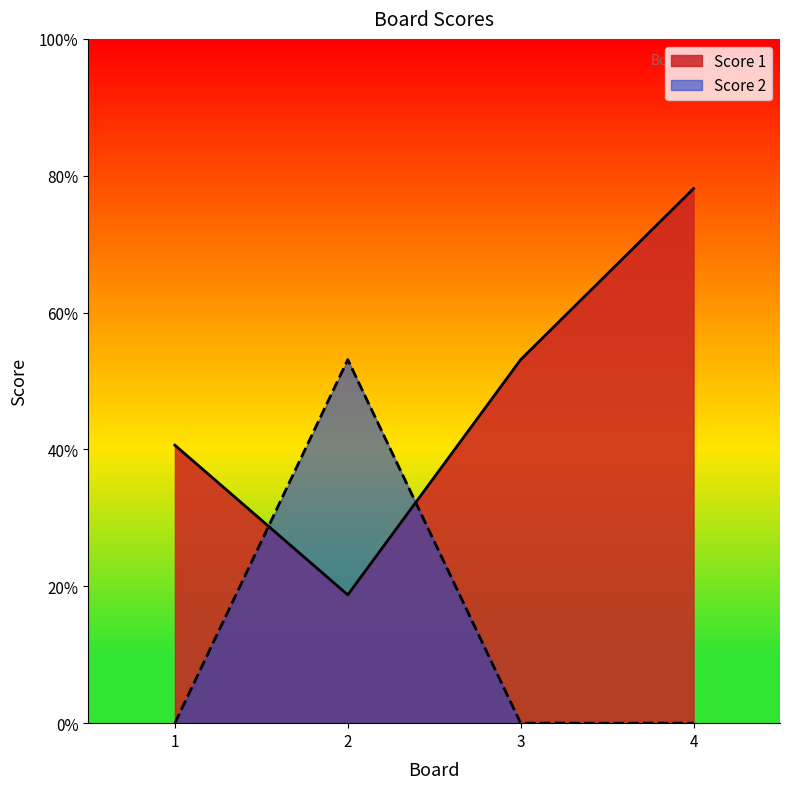

Reading left to right, extract all data points from this chart.

Score 1: 13	6	17	25
Score 2: 0	17	0	0